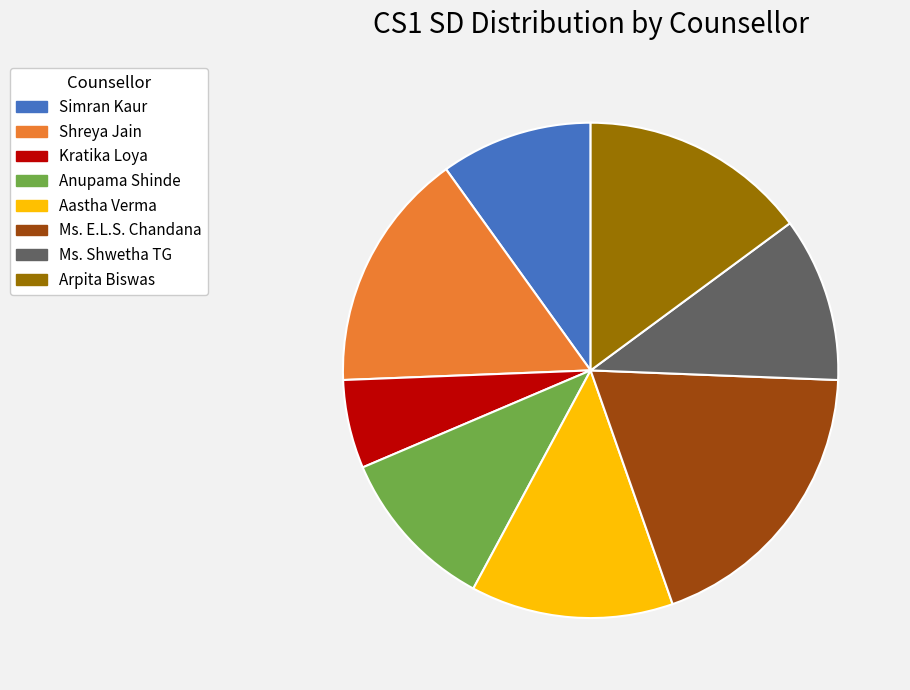

What is the largest slice in the pie chart?

Ms. E.L.S. Chandana